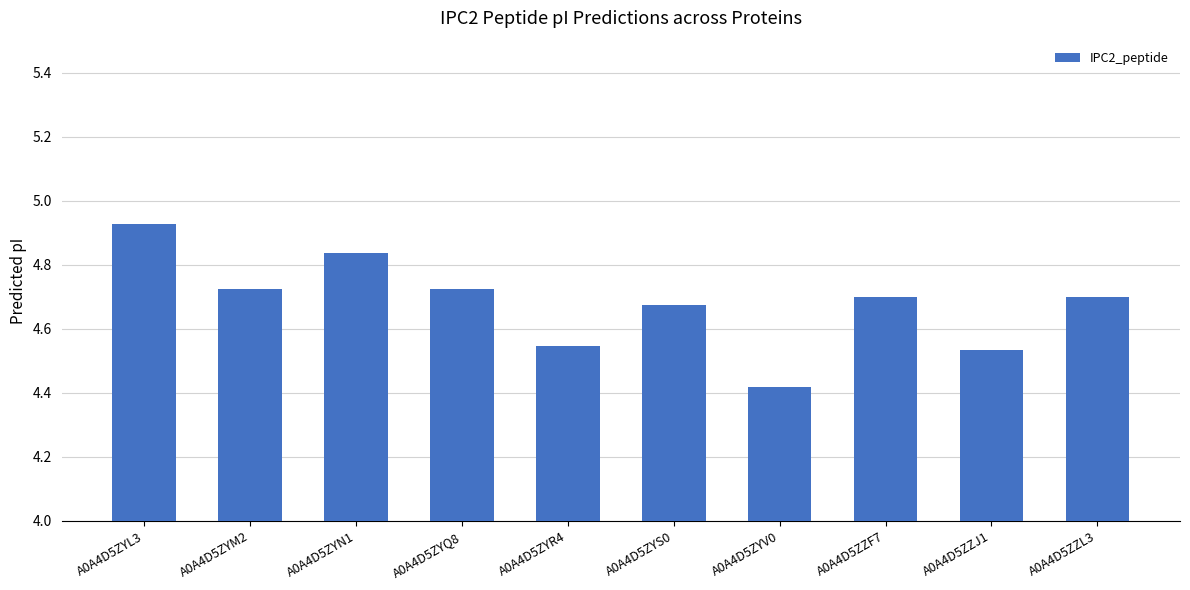

At which category does the chart reach its peak across all series?

A0A4D5ZYL3